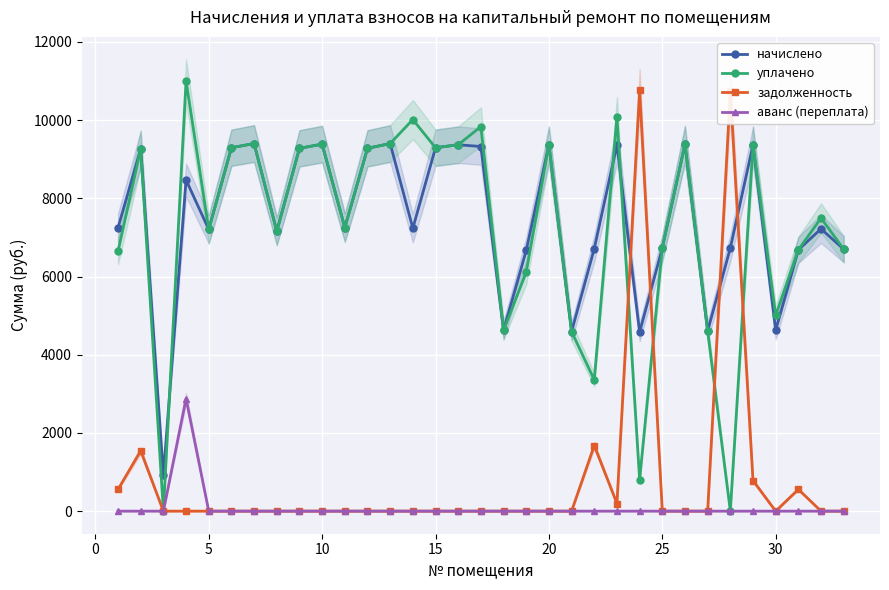

What is the highest value of the уплачено series?

11000.0